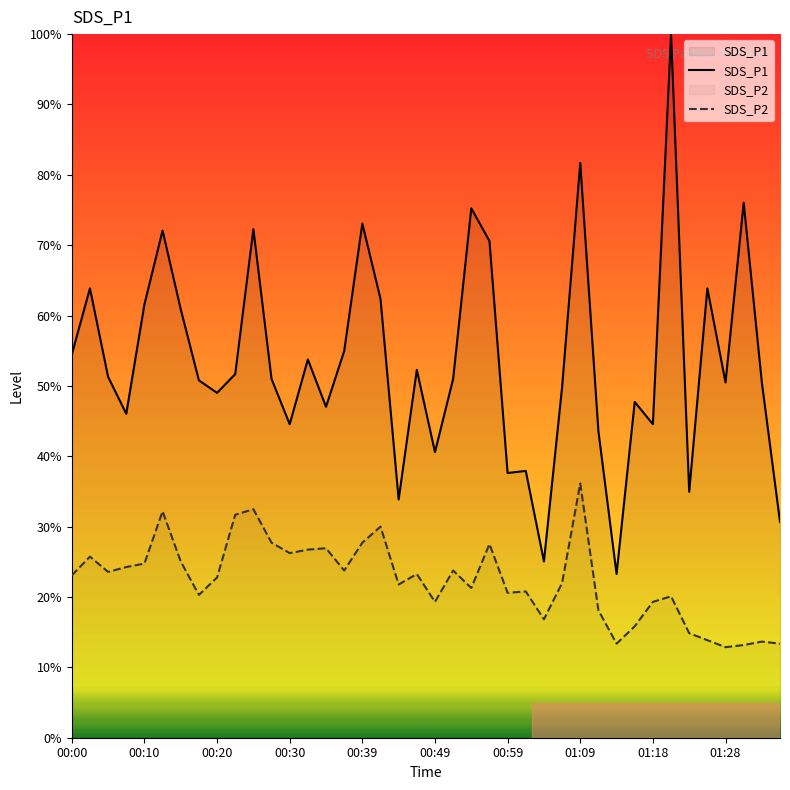

What are all the series names shown in the legend?

SDS_P1, SDS_P2